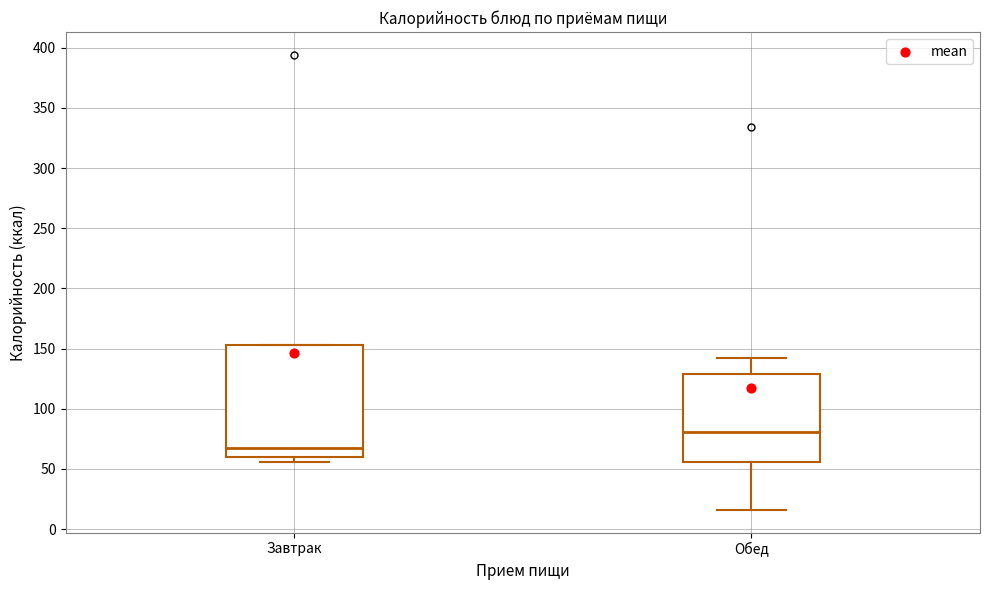

Where is the upper edge of the box for Завтрак on the y-axis? The values are not printed on the chart, so give them approximately, as read against the axis.

155